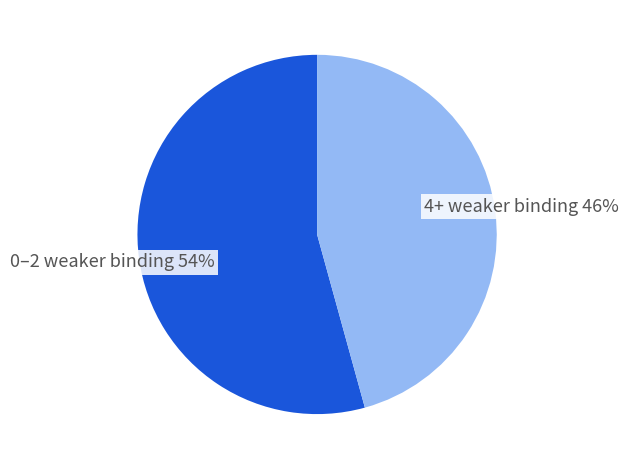

What is the majority slice?

0–2 weaker binding